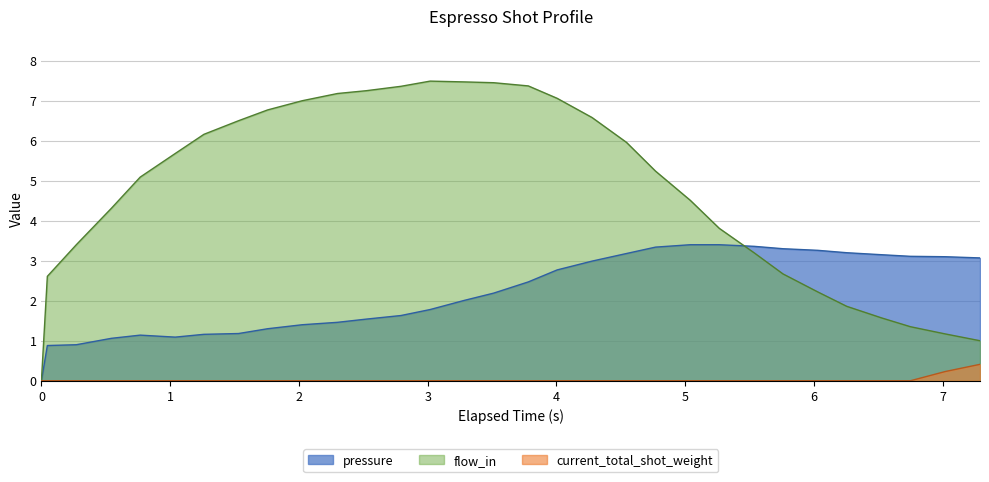

Rank the series by their maximum value, from highest to lowest.

flow_in, pressure, current_total_shot_weight